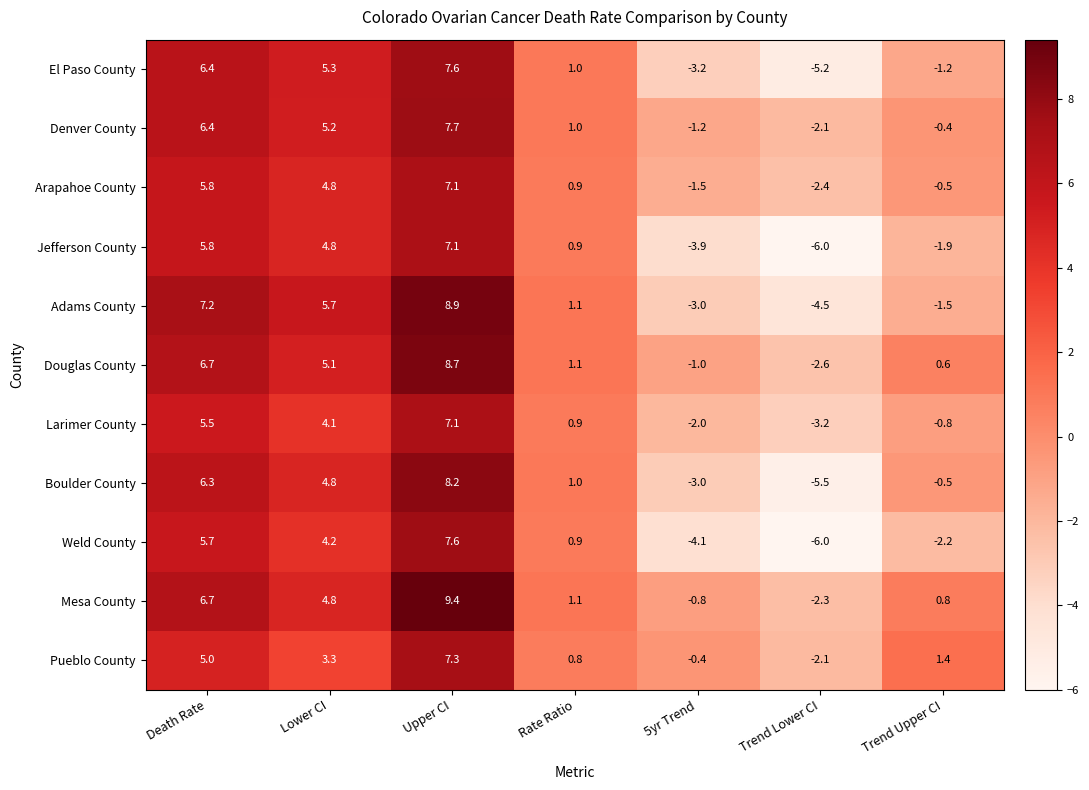

What is the greatest value displayed?

9.4